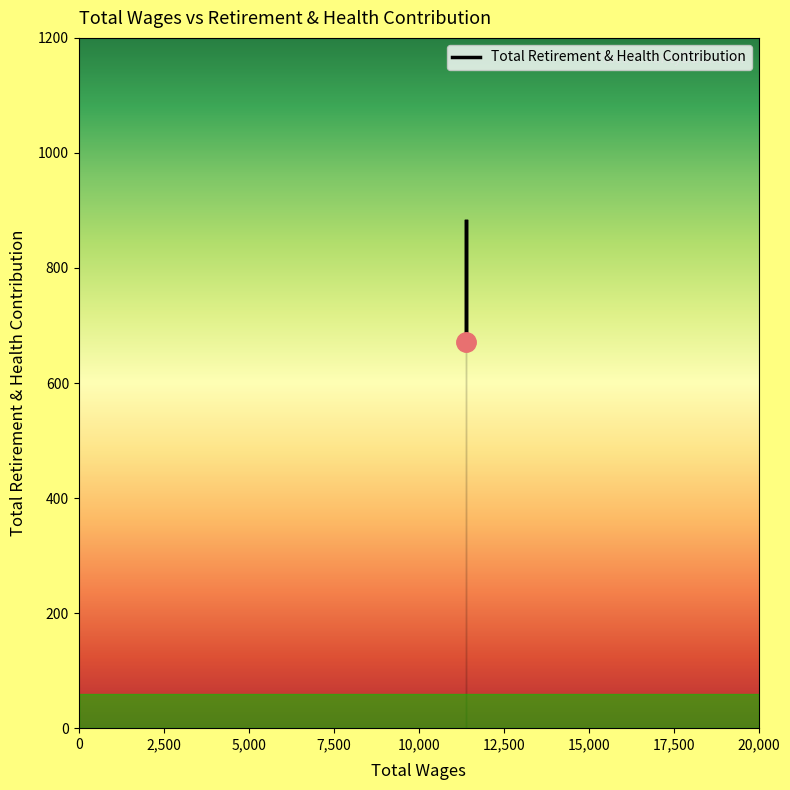

What is the difference between the maximum and minimum values?

210